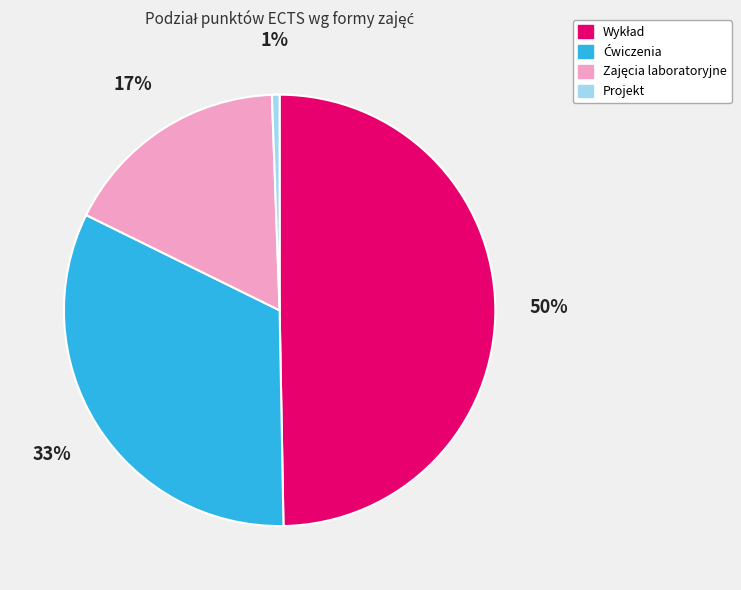

What is the smallest slice in the pie chart?

Projekt